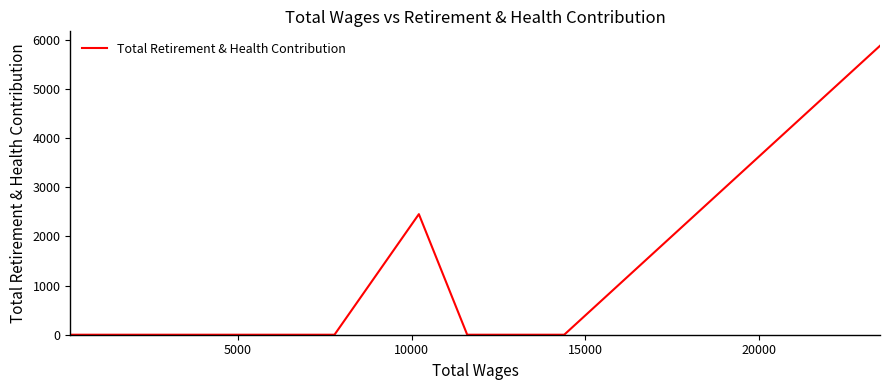

What is the difference between the maximum and minimum values?

5878